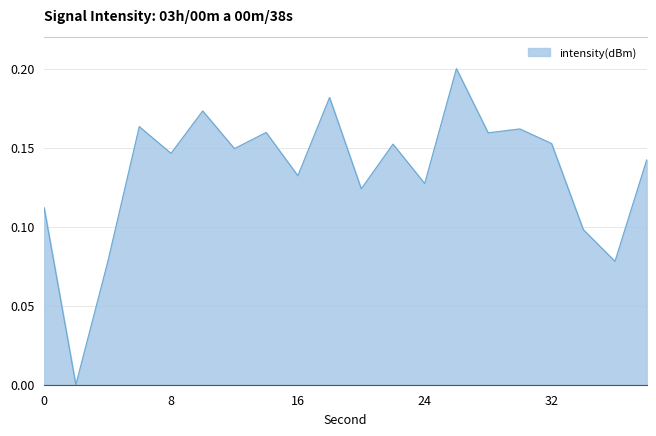

Does the chart display data point markers on the line(s)?

No